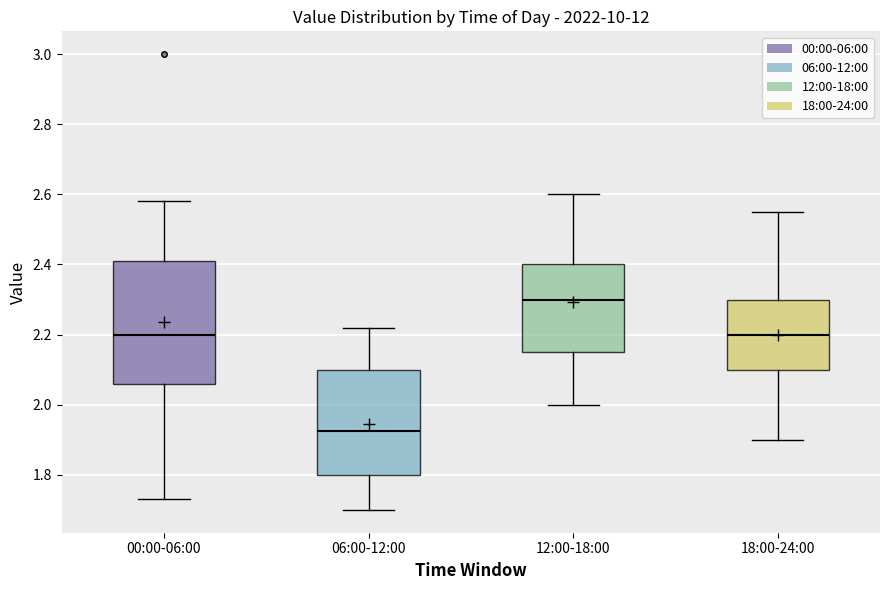

Reading left to right, read every box against the y-axis: the position of its median line, the range the box covers, and the ends of its whiskers. The values are not printed on the chart, so give them approximately, as read against the axis.

00:00-06:00: median 2.20, box 2.06 to 2.42, whiskers 1.74 to 2.58
06:00-12:00: median 1.92, box 1.80 to 2.10, whiskers 1.70 to 2.22
12:00-18:00: median 2.30, box 2.16 to 2.40, whiskers 2.00 to 2.60
18:00-24:00: median 2.20, box 2.10 to 2.30, whiskers 1.90 to 2.56